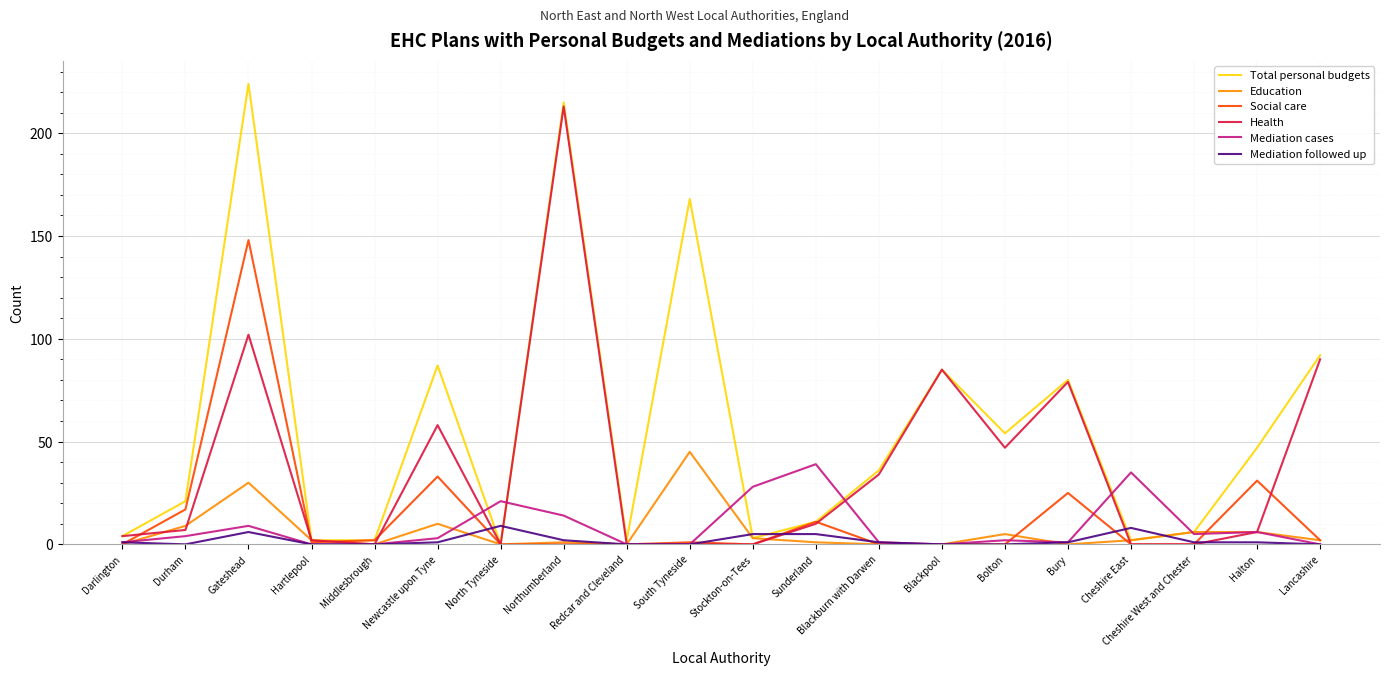

List the series in order of their peak value, lowest first.

Mediation followed up, Mediation cases, Education, Social care, Health, Total personal budgets